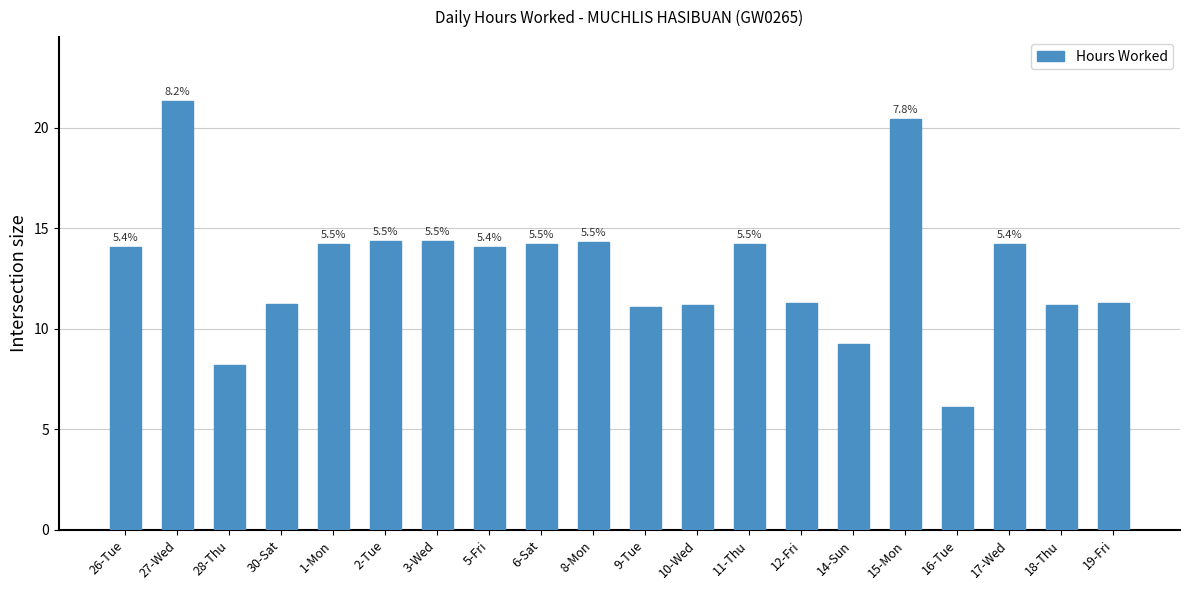

The value at 6-Sat is 8.3. True or false?

False